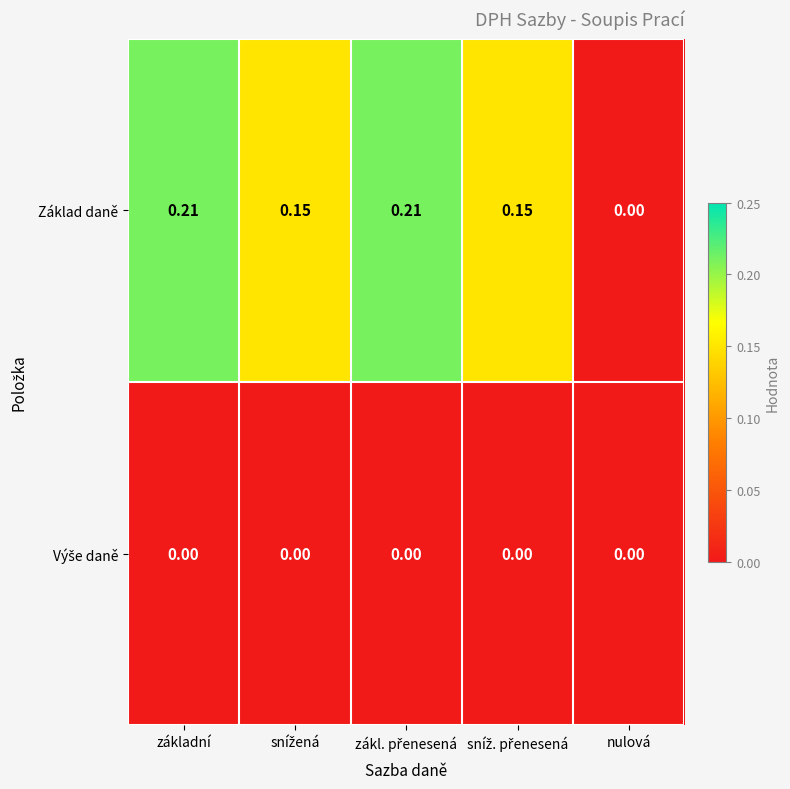

Which series has the largest total across all categories?

Základ daně